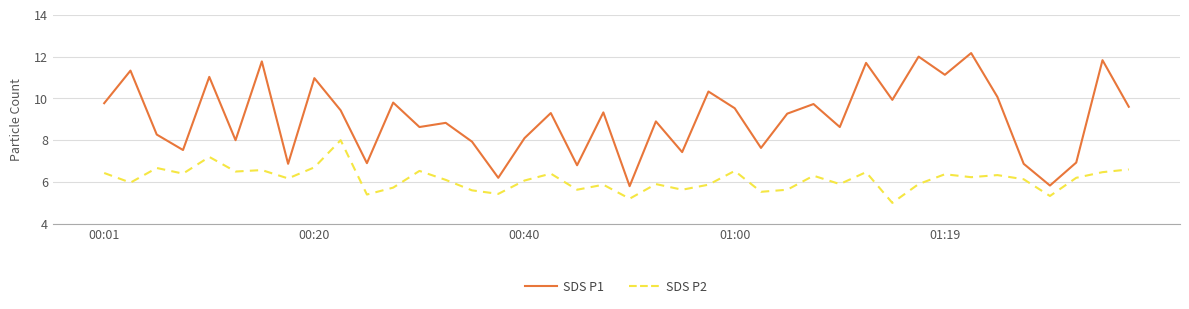

True or false: SDS P1 and SDS P2 intersect in this chart.

False